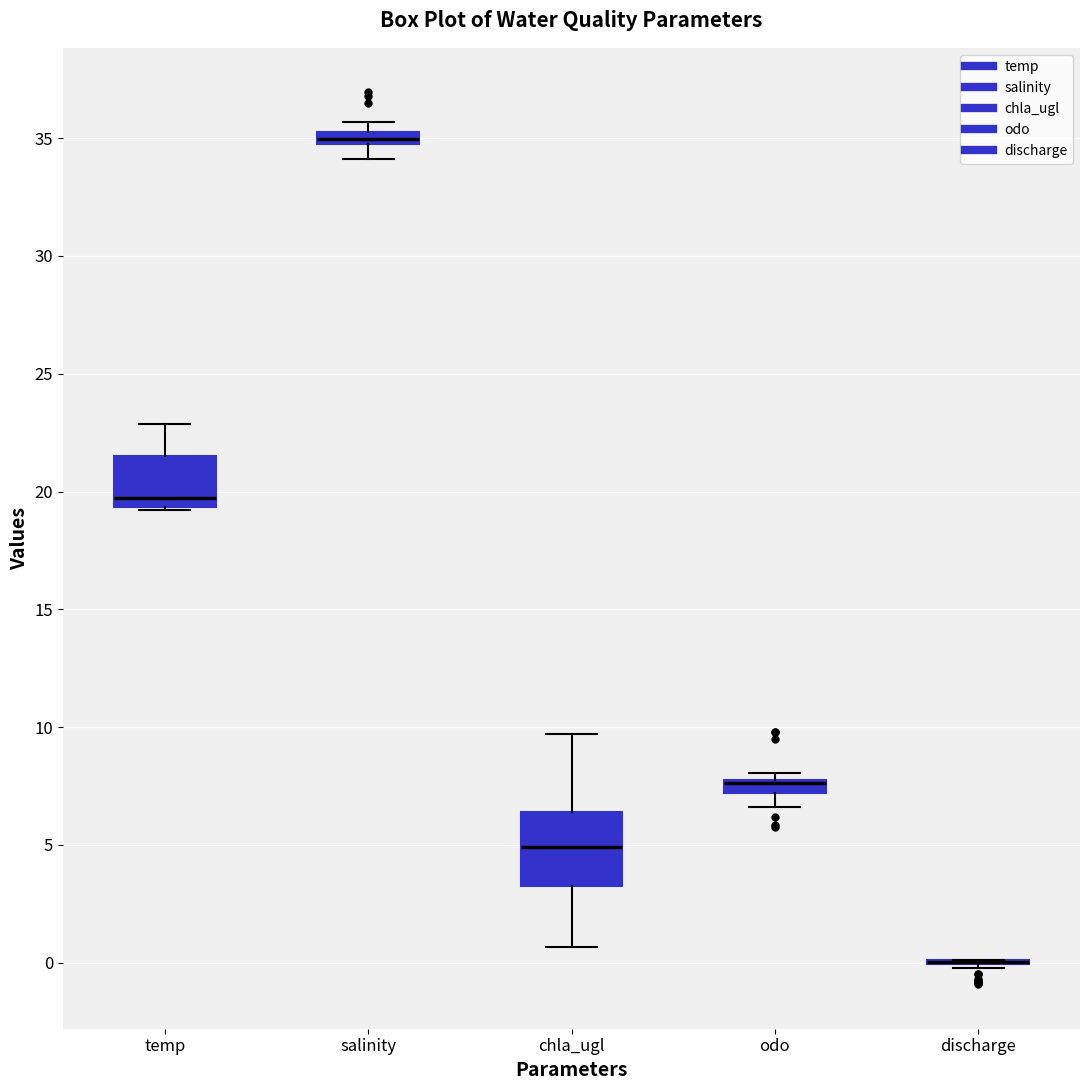

Comparing the boxes themselves (not the whiskers), which one is the tallest?

chla_ugl